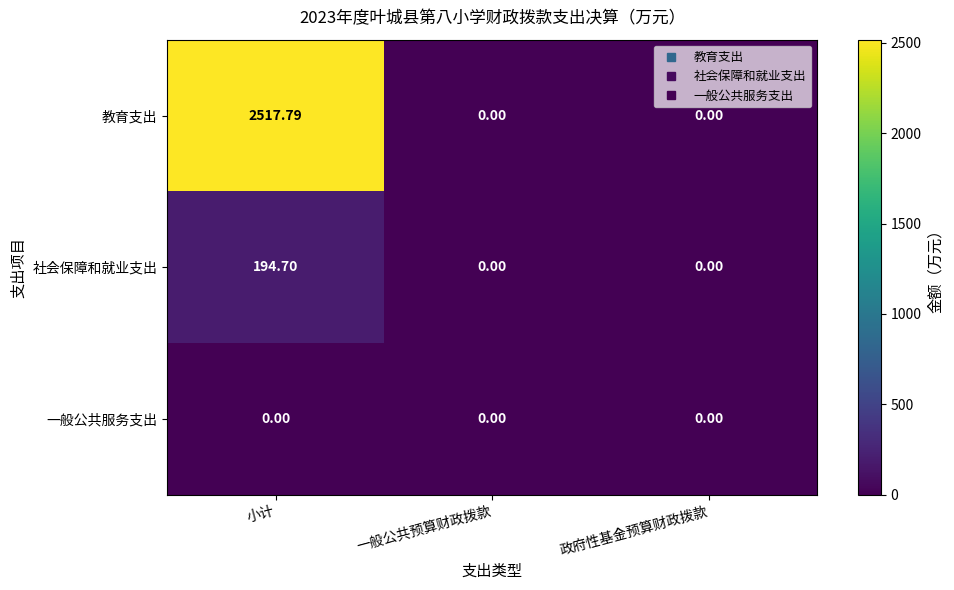

Rank the series at 小计 from lowest to highest value.

一般公共服务支出, 社会保障和就业支出, 教育支出